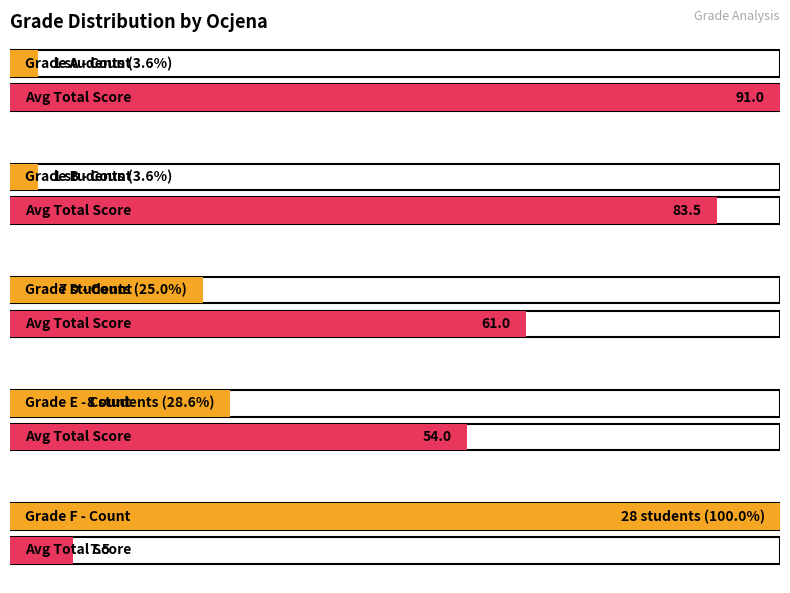

What is the approximate value of D at A?

7.0